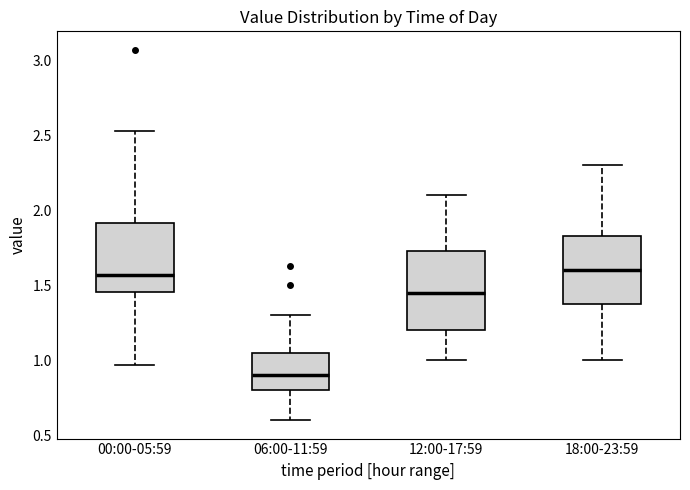

Reading left to right, transcribe this box plot: for each box, give where its median line is, the range the box spans, and where its two whiskers end, as read against the y-axis. The values are not printed on the chart, so give them approximately, as read against the axis.

00:00-05:59: median 1.55, box 1.45 to 1.90, whiskers 0.95 to 2.55
06:00-11:59: median 0.90, box 0.80 to 1.05, whiskers 0.60 to 1.30
12:00-17:59: median 1.45, box 1.20 to 1.75, whiskers 1.00 to 2.10
18:00-23:59: median 1.60, box 1.40 to 1.85, whiskers 1.00 to 2.30